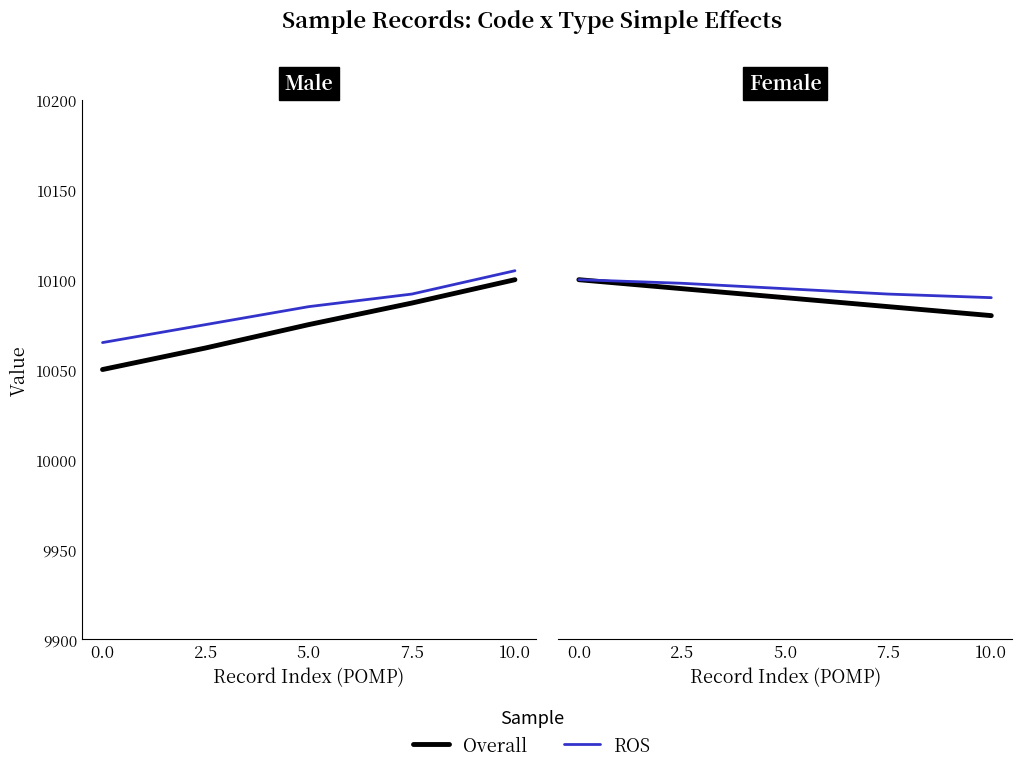

What is the difference between the highest and lowest values at 7.5?

7